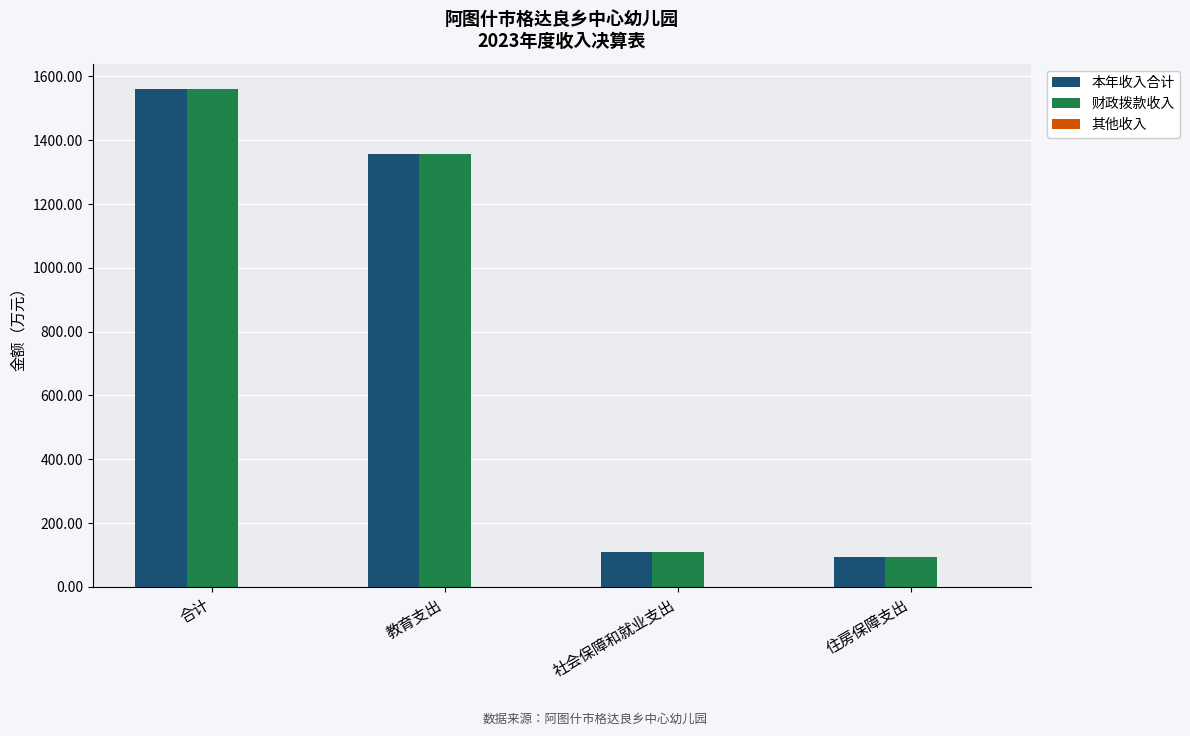

What is the approximate value of 财政拨款收入 at 教育支出?

1355.2